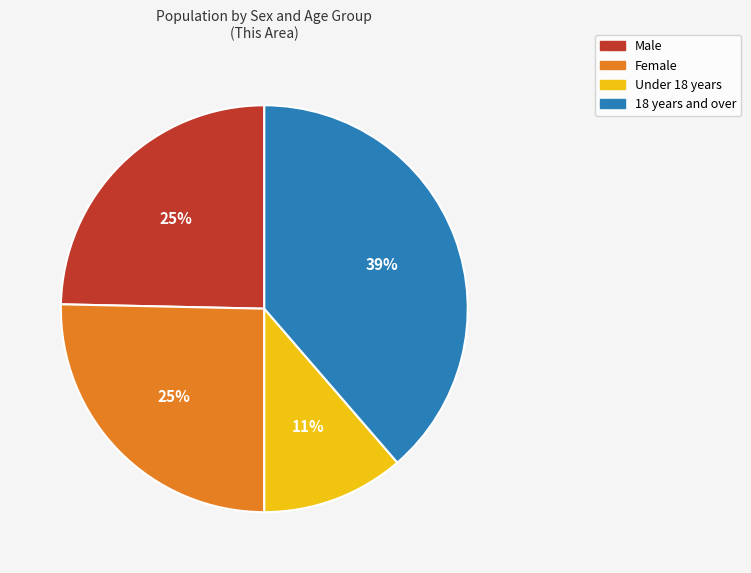

Combined, do Under 18 years and Male account for over 50%?

No